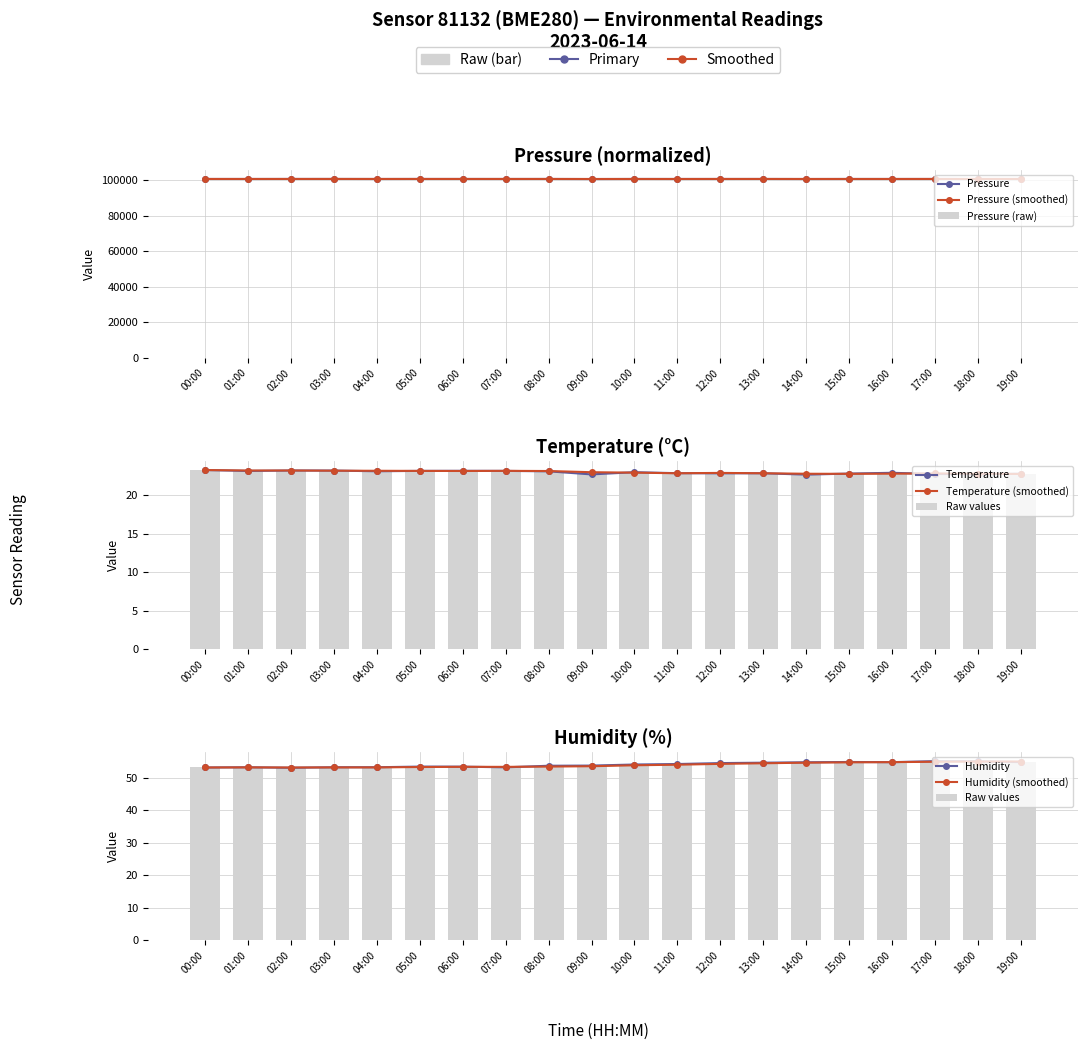

The temperature series shows 8.3 at 14:00. True or false?

False